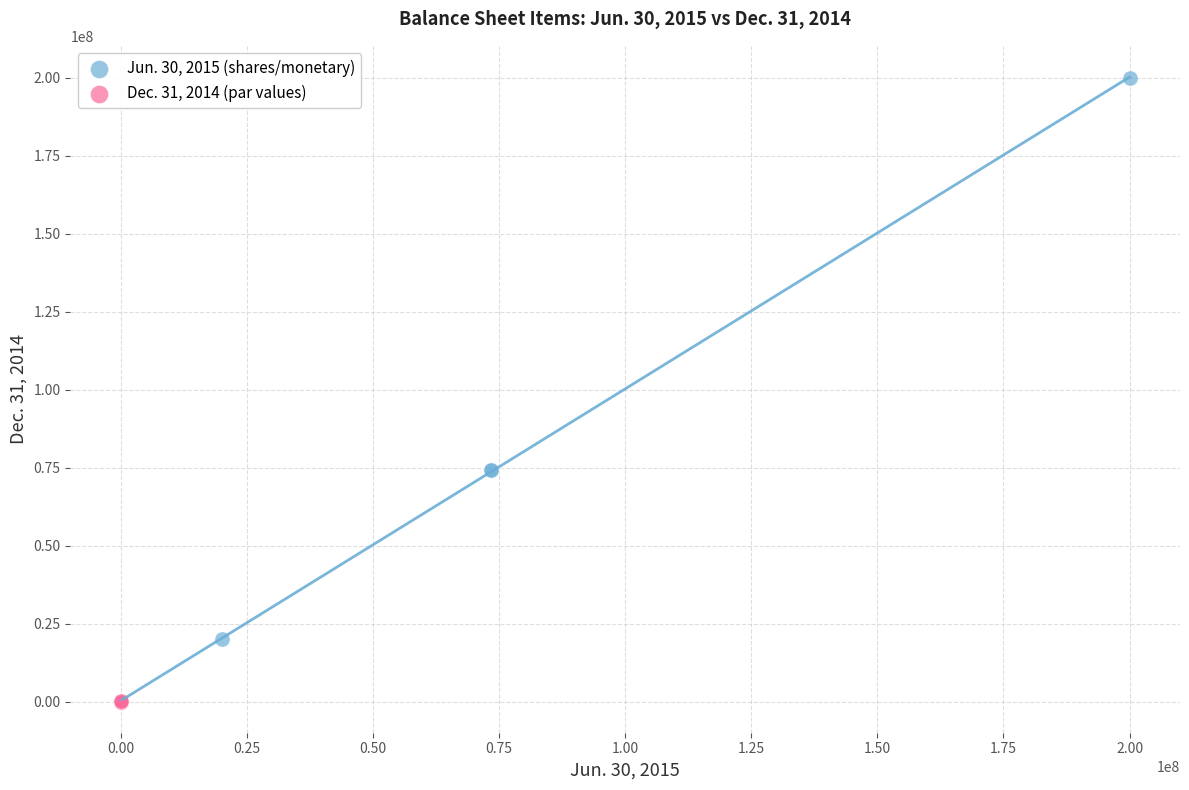

Which series contains the highest Y value?

Jun. 30, 2015 (shares/monetary)